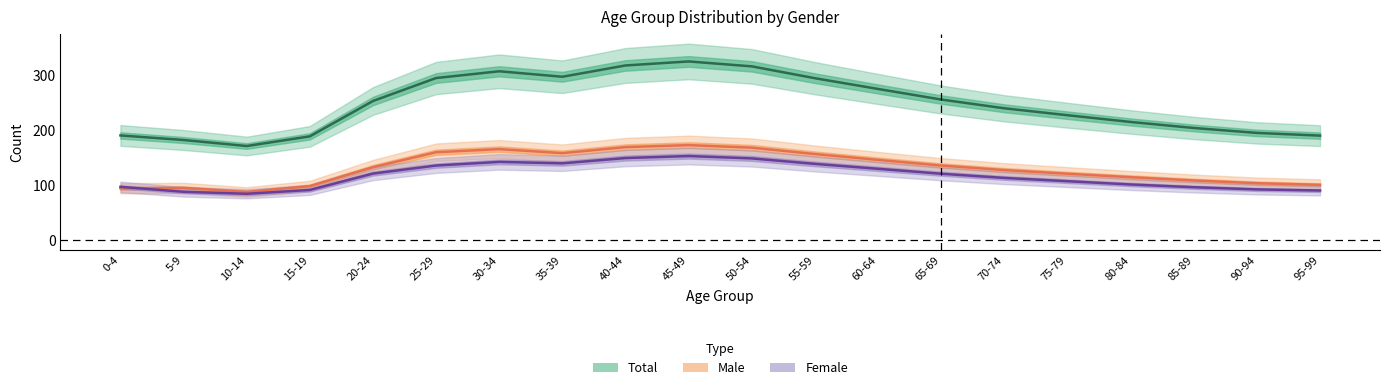

What is the maximum value shown in the chart?

326.0